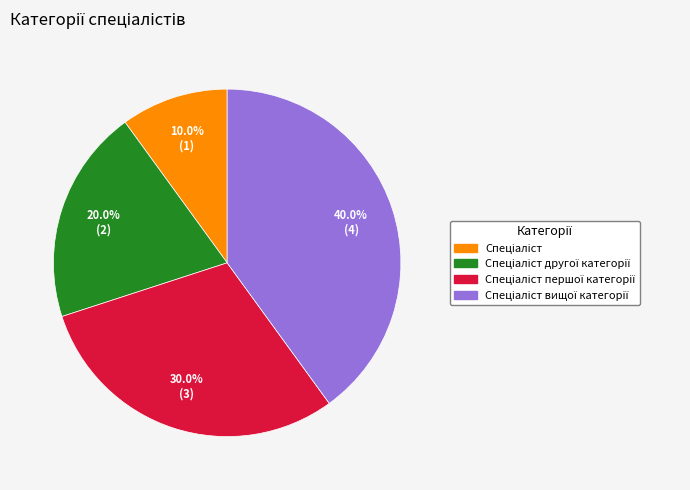

Count the number of slices in the pie.

4